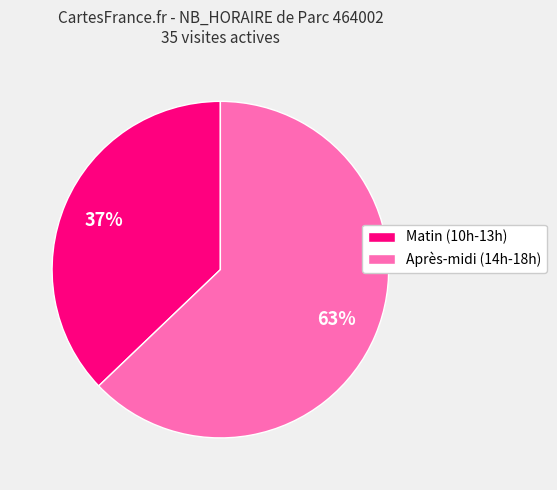

Do Matin (10h-13h) and Après-midi (14h-18h) together represent more than half of the pie?

Yes